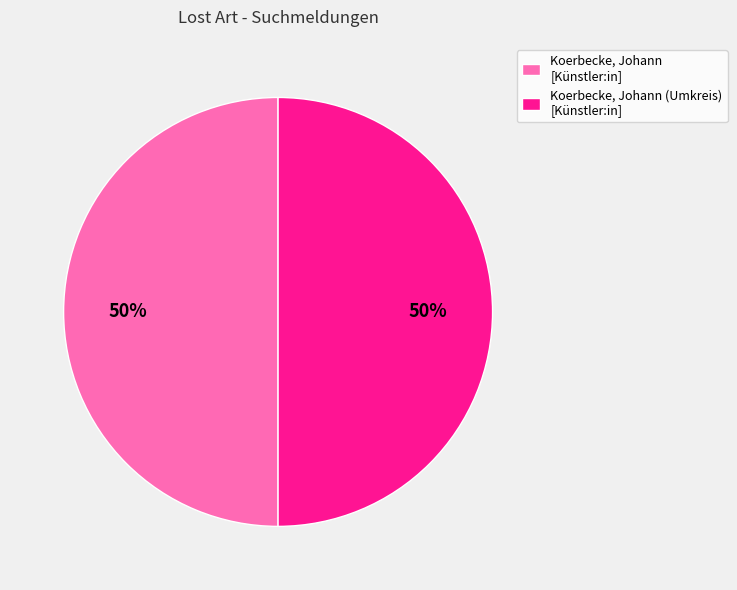

The Koerbecke, Johann (Umkreis) [Künstler:in] slice represents 39% of the pie. True or false?

False